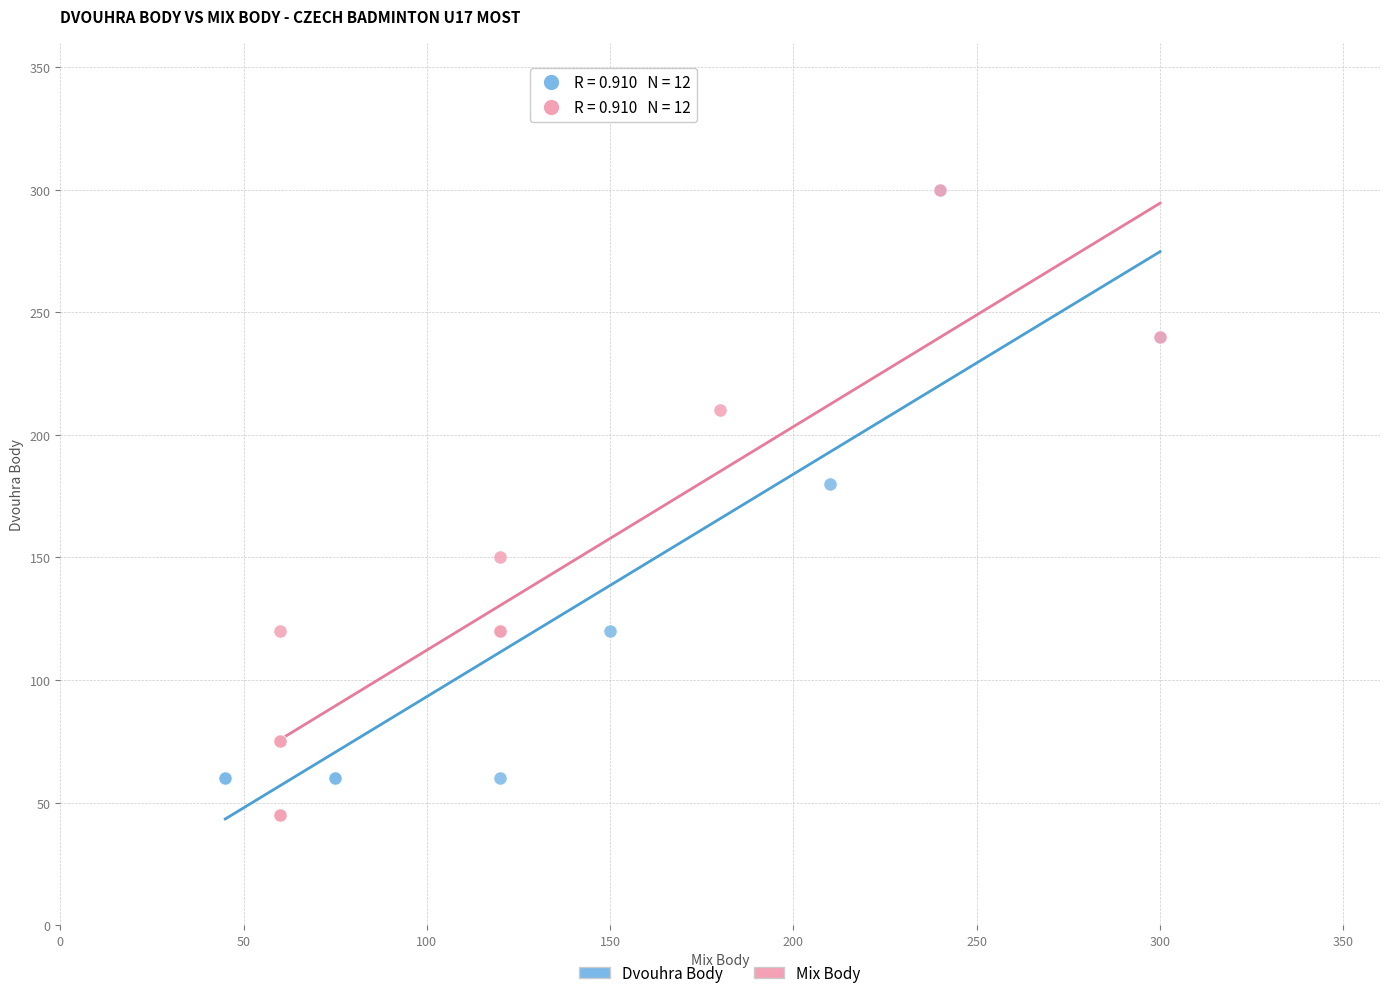

Which series has the widest spread of Y values?

Mix Body